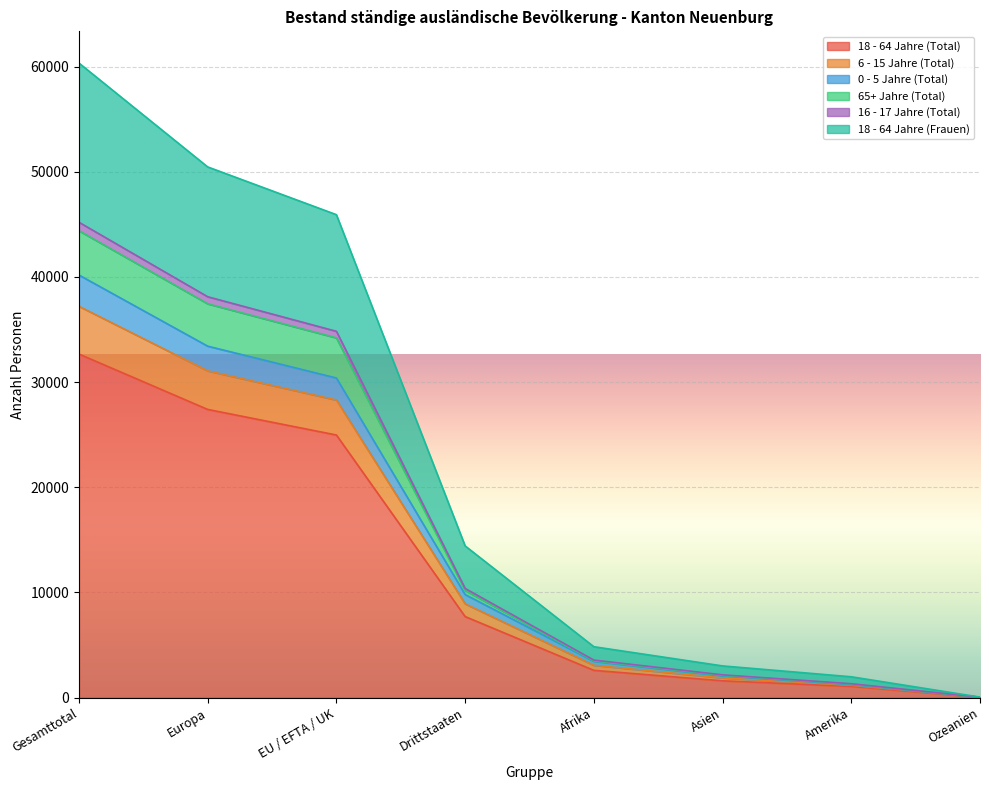

At which category is the sum across all series the highest?

Gesamttotal